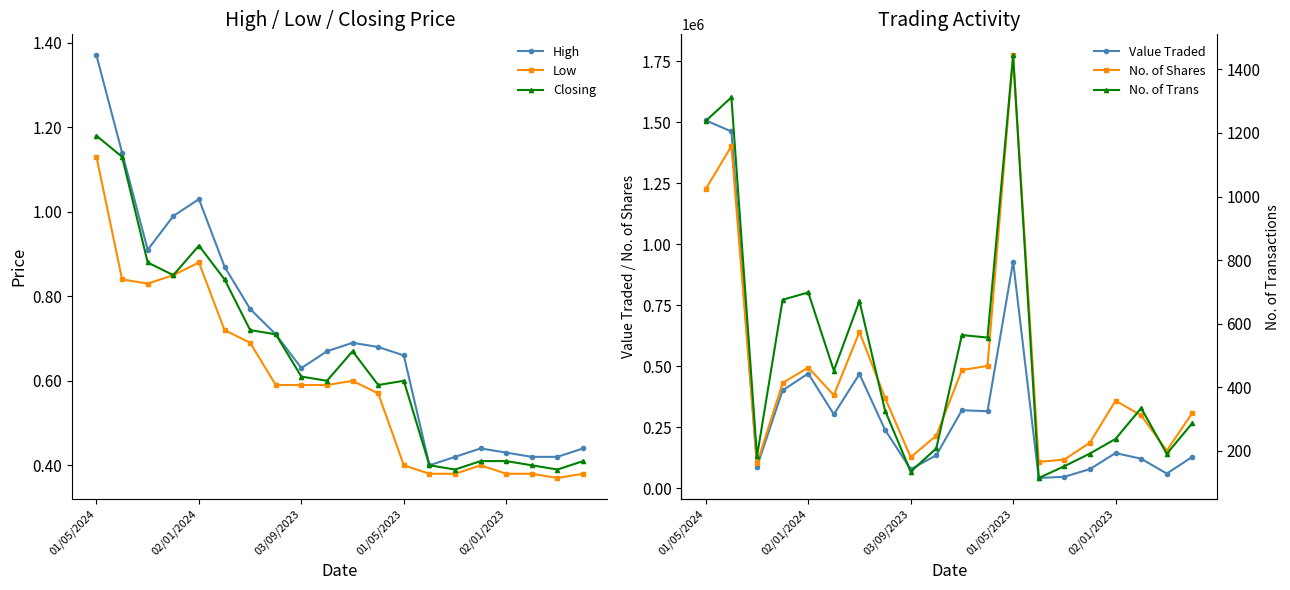

What is the sum of all Closing values?

13.1